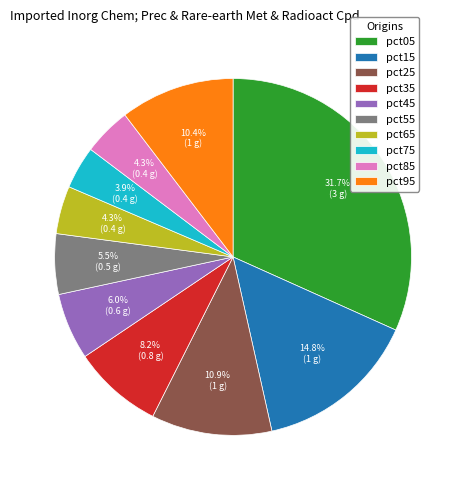

To the nearest percent, what is the average slice percentage?

10%